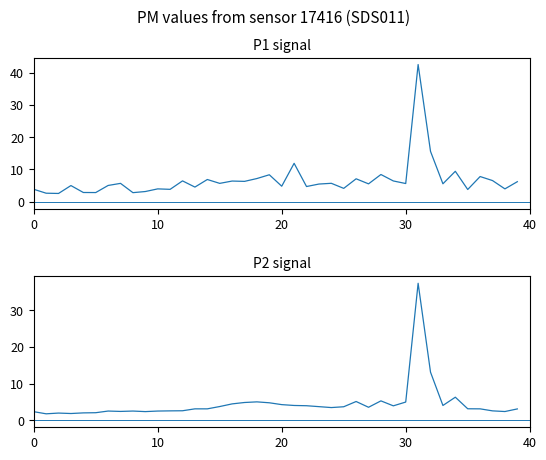

What is the average value of the P1 series?

6.7